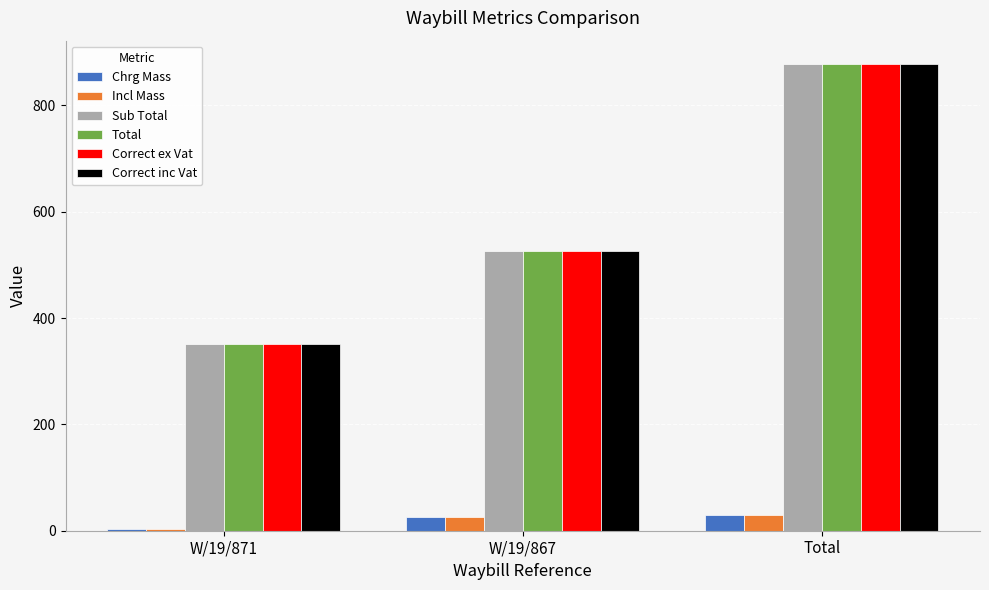

What is the difference between the highest and lowest values at W/19/867?

501.1